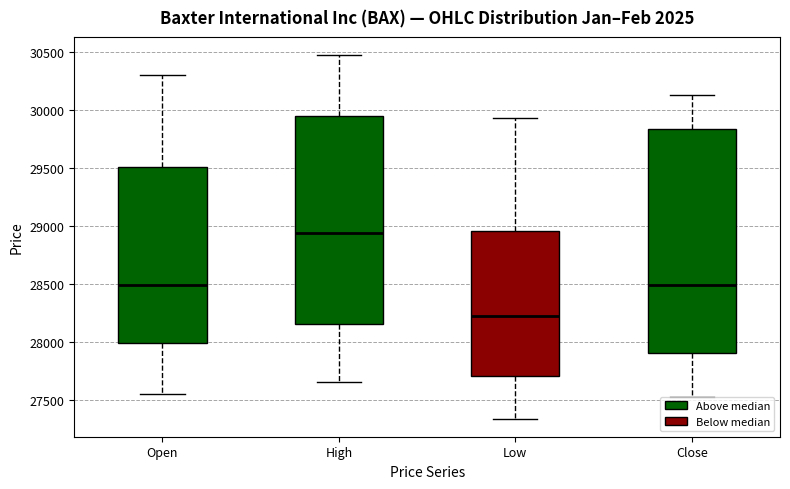

Which box has the highest median line?

High